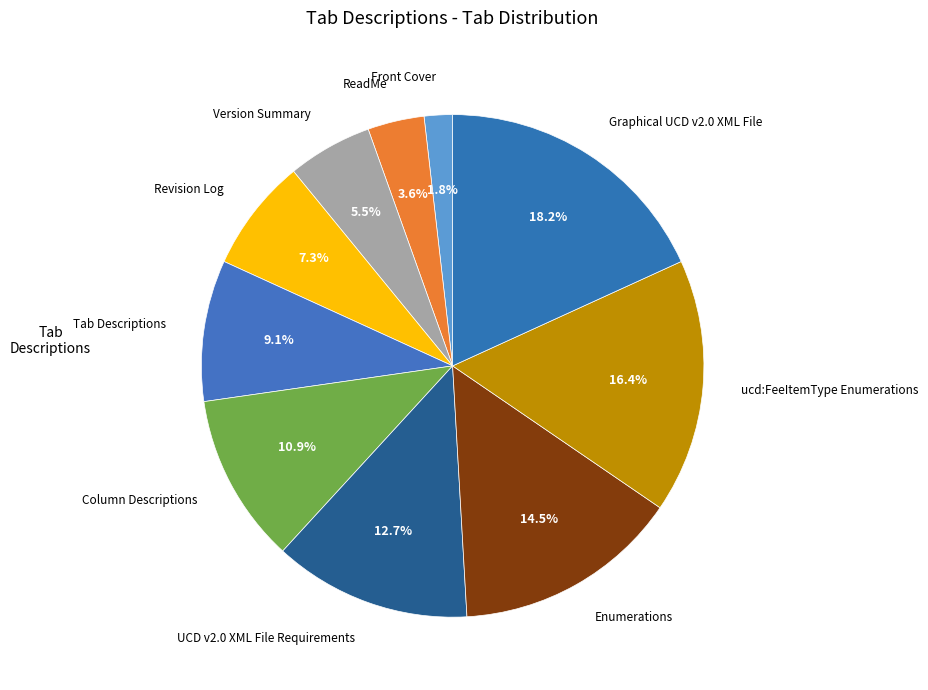

Approximately how many times larger is the value at Revision Log compared to Tab Descriptions?

0.8